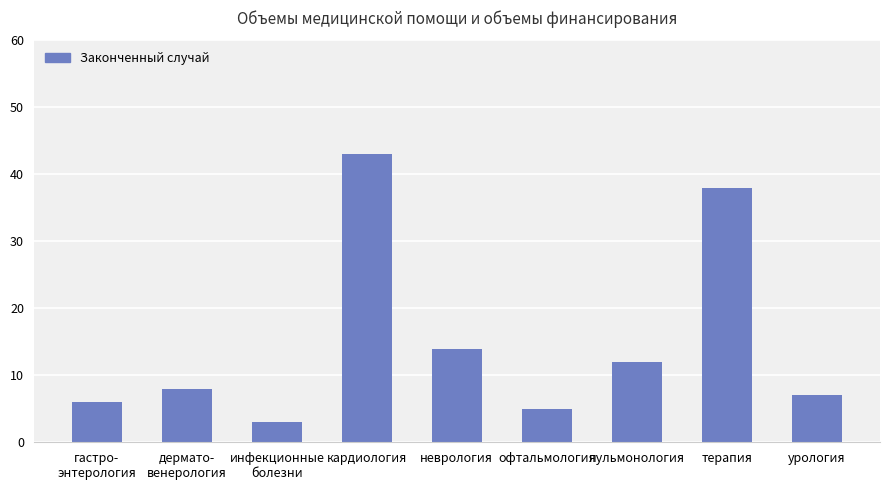

What is the label of the 1st bar from the right?

урология